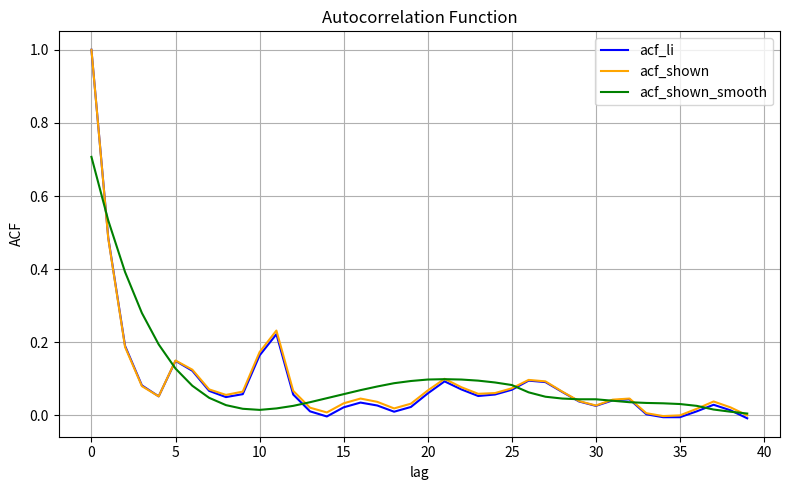

Which series has the largest range (max minus min)?

acf_li